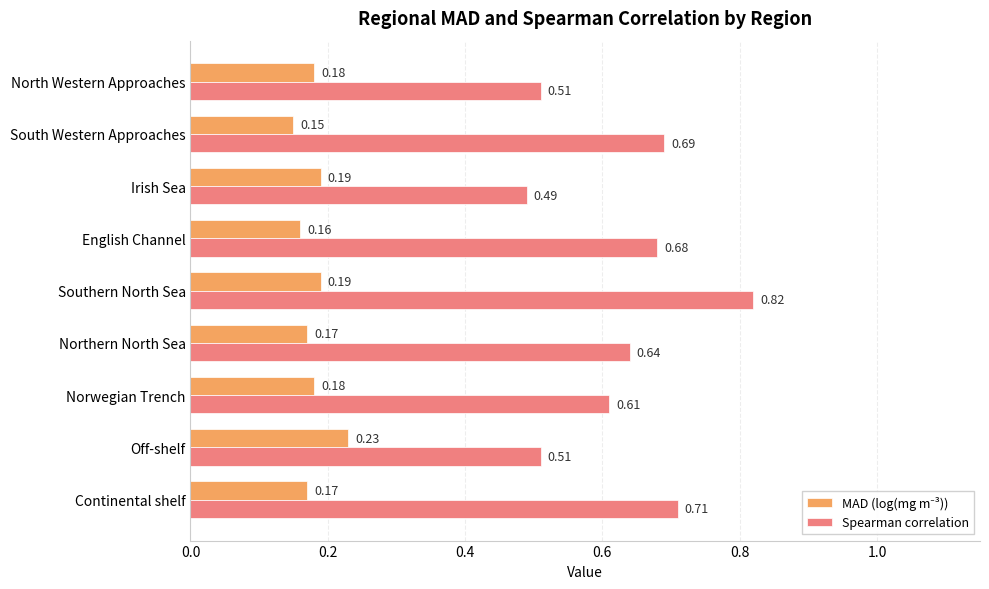

At which category does the chart reach its peak across all series?

Southern North Sea